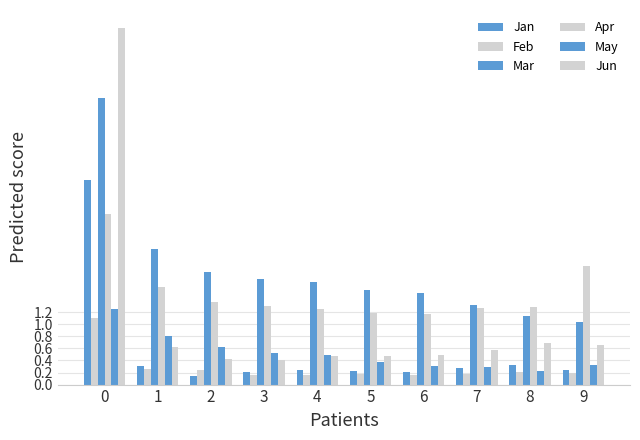

Which label corresponds to the smallest value in the chart?

2